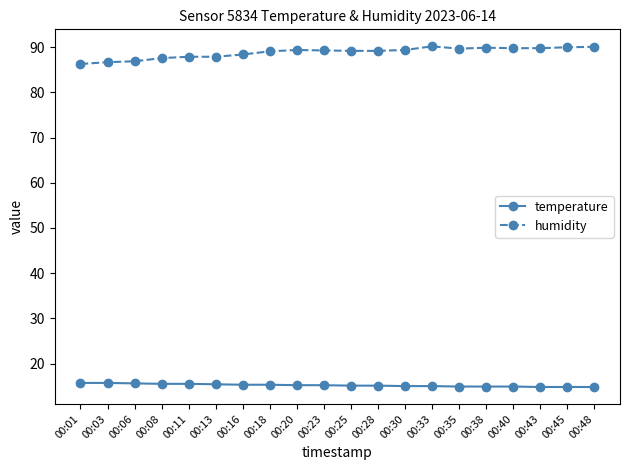

Is this an area chart (filled region under the line)?

No